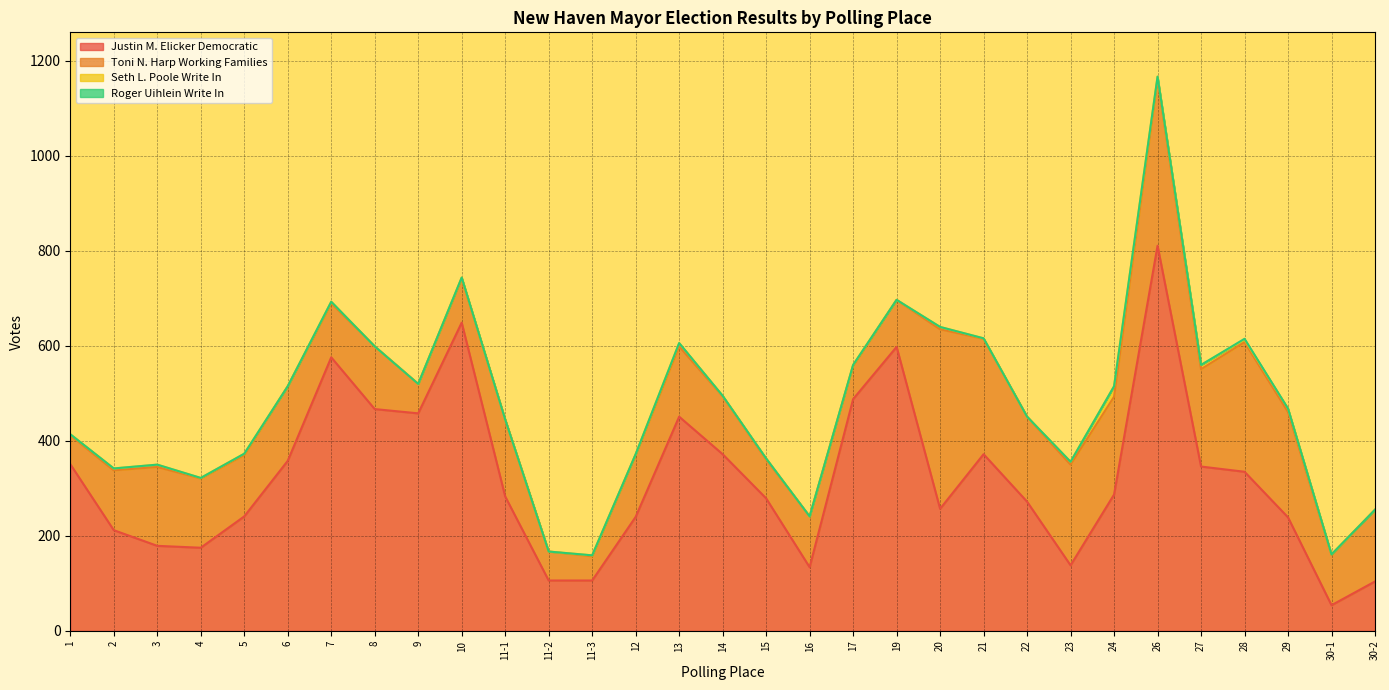

What is the sum of the Toni N. Harp Working Families values at 10 and 26?

443